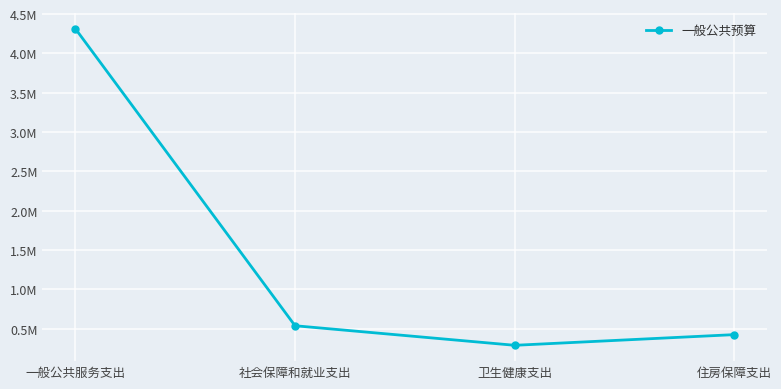

Reading left to right, what are all the values shown in this chart?

4316178.1	538883.8	290120.7	425988.7